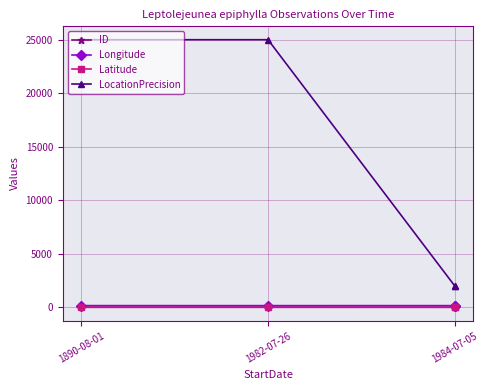

What is the highest value of the LocationPrecision series?

25000.0